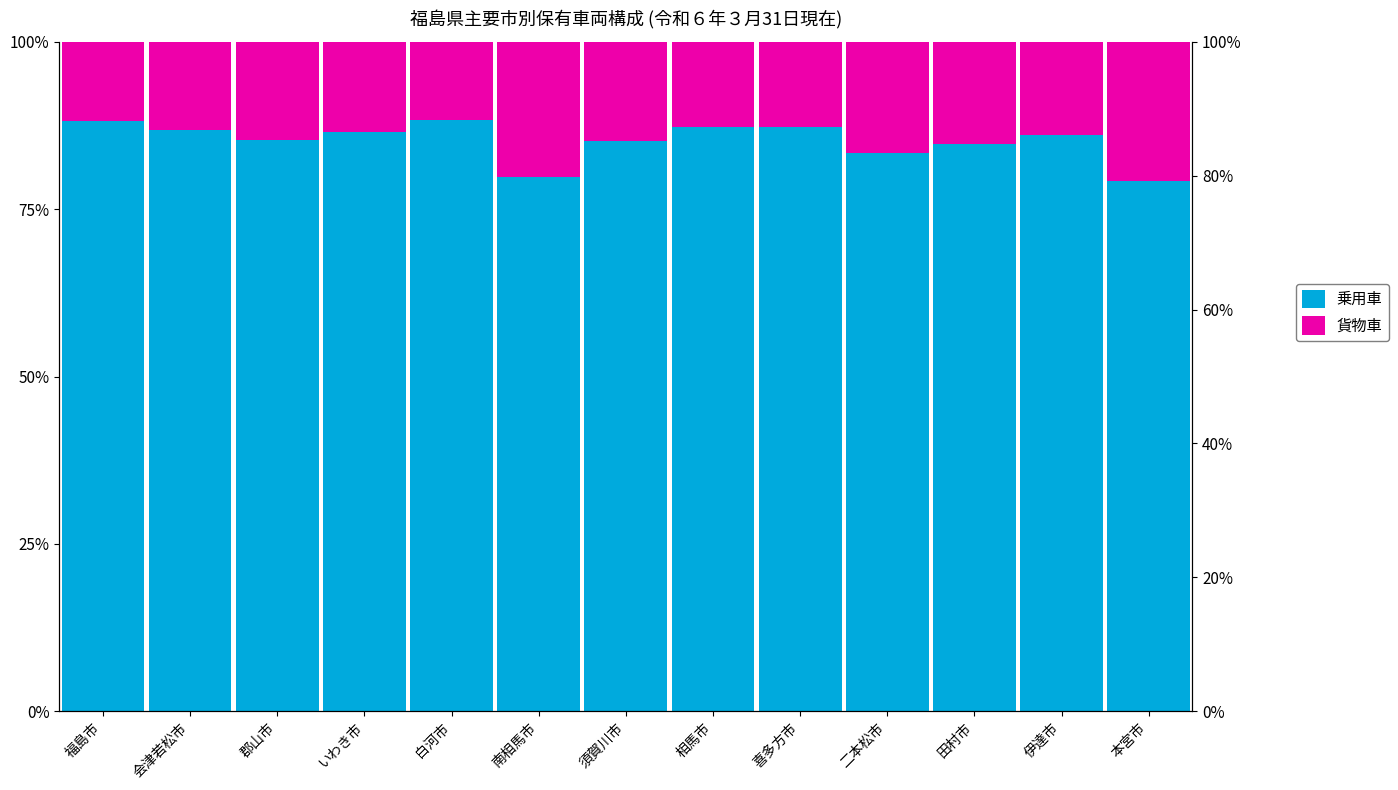

List the labels in order of 貨物車 value, smallest first.

白河市, 福島市, 相馬市, 喜多方市, 会津若松市, いわき市, 伊達市, 郡山市, 須賀川市, 田村市, 二本松市, 南相馬市, 本宮市